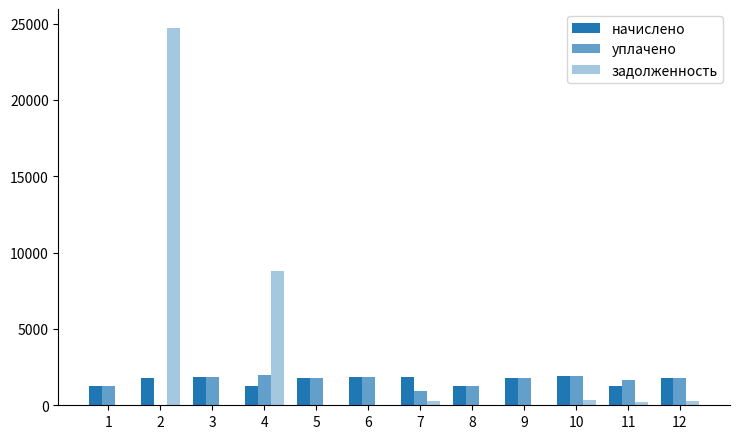

At which label does задолженность first exceed 212?

2